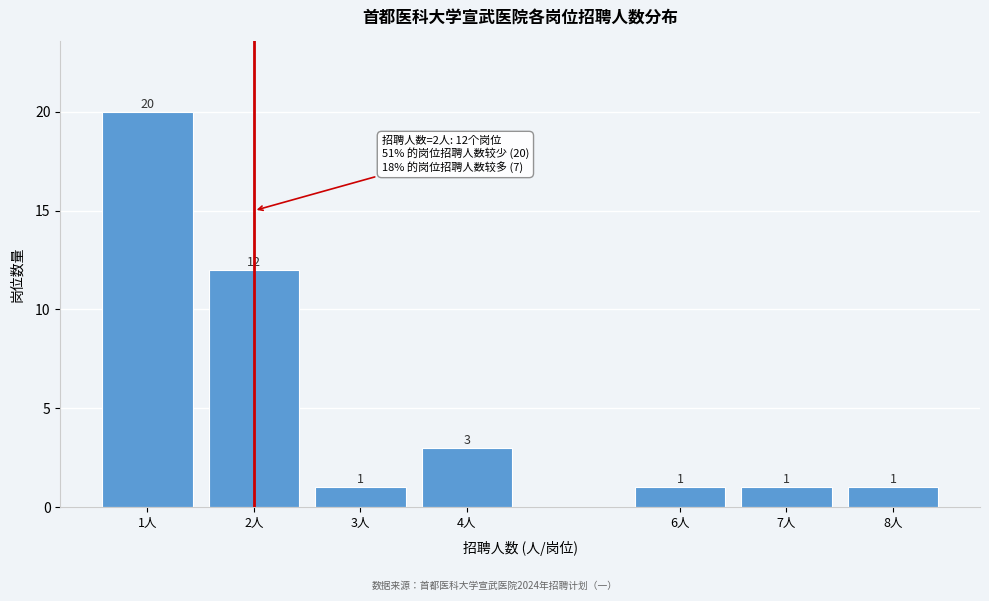

Reading right to left, transcribe all the data shown in this chart.

1	1	1	3	1	12	20